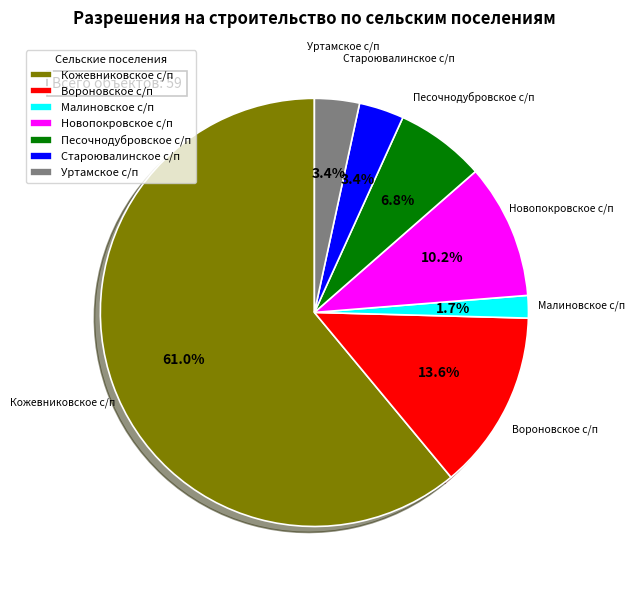

Which slice represents more than half of the pie?

Кожевниковское с/п